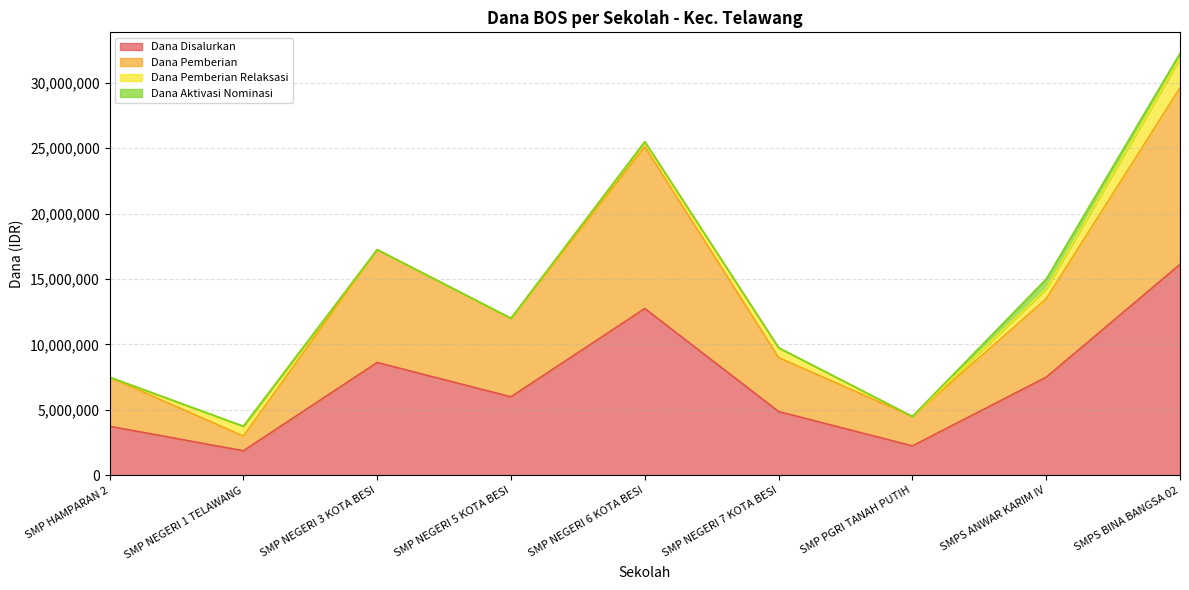

At how many categories does at least one series exceed 9750926?

5